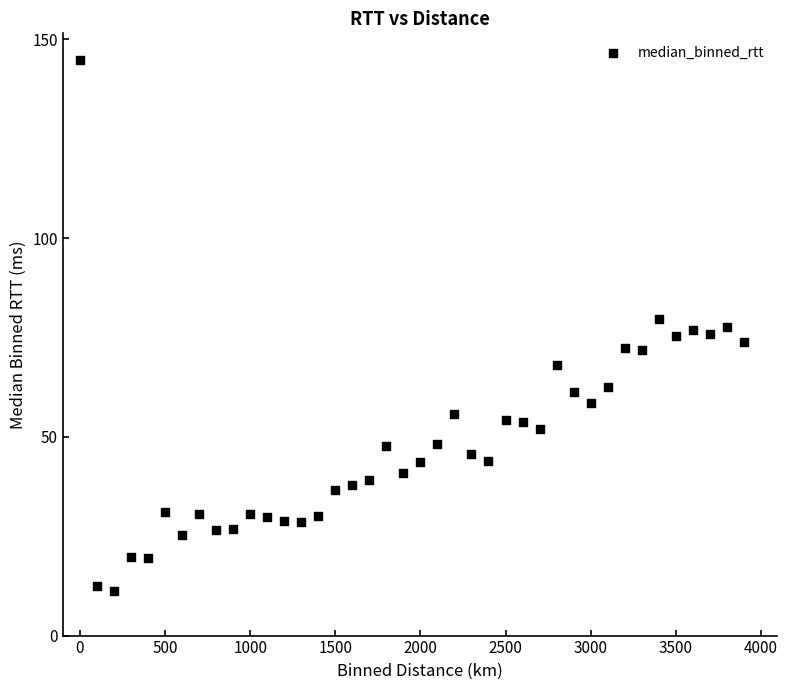

What is the range of Y values (max minus min)?

133.5